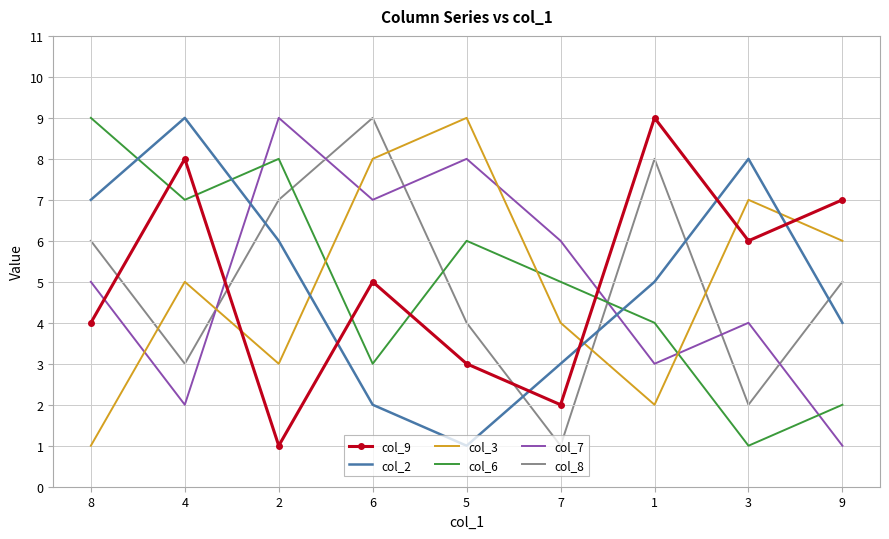

How many values in the col_8 series are below 5?

4